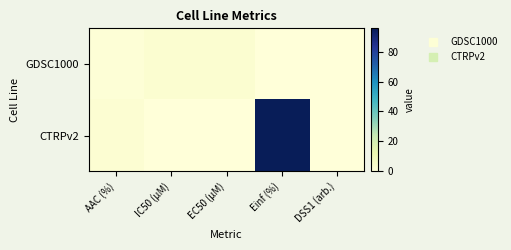

Rank the series at DSS1 (arb.) from highest to lowest value.

GDSC1000, CTRPv2